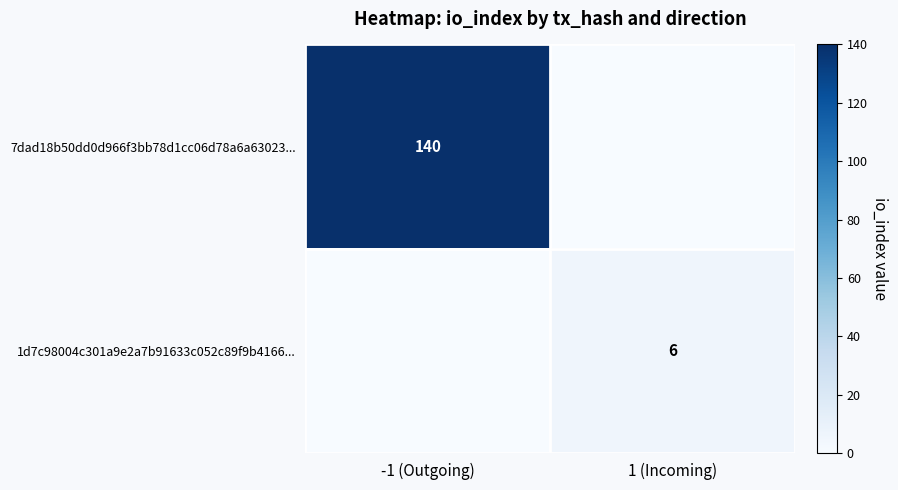

The value of 1d7c98004c301a9e2a7b91633c052c89f9b4166... at 1 (Incoming) is 2. True or false?

False